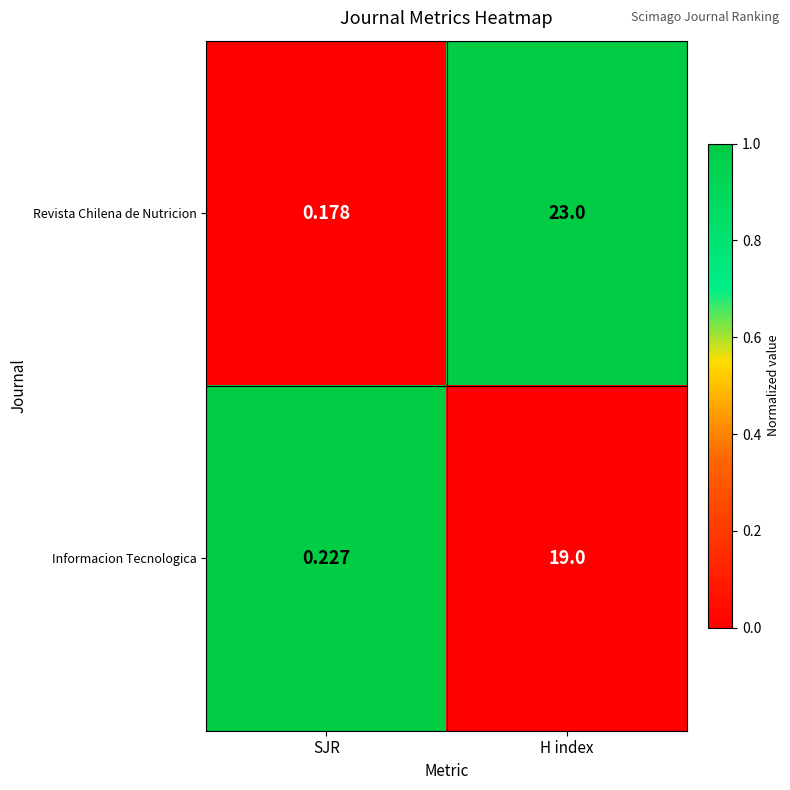

Which series has the largest total across all categories?

Revista Chilena de Nutricion